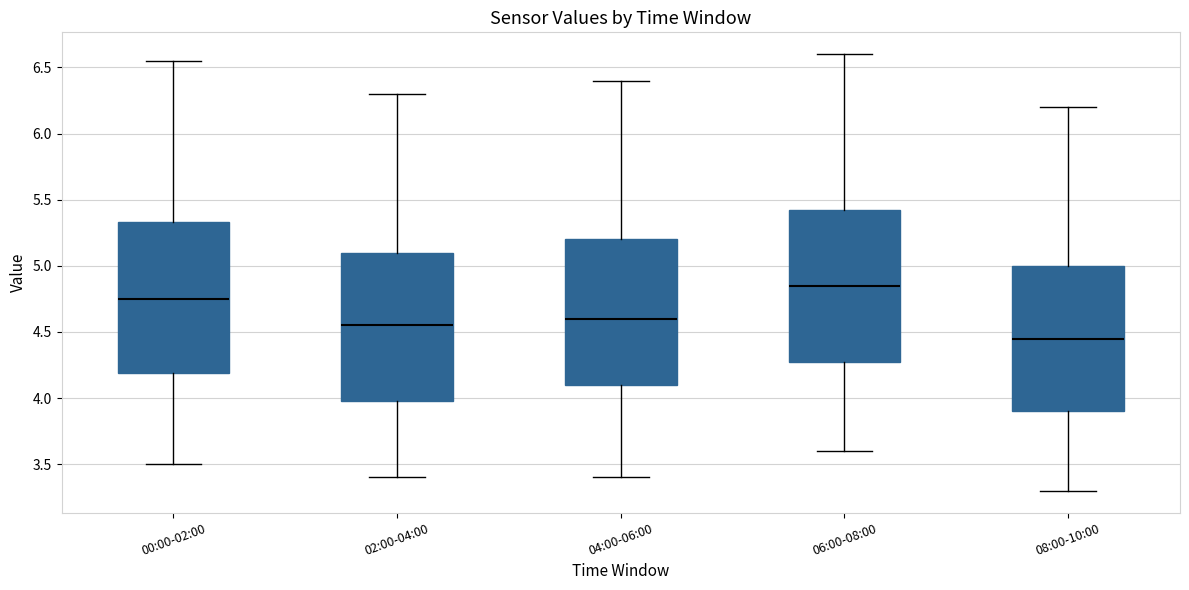

Where does the upper whisker of the box for 02:00-04:00 end on the y-axis? The values are not printed on the chart, so give them approximately, as read against the axis.

6.30